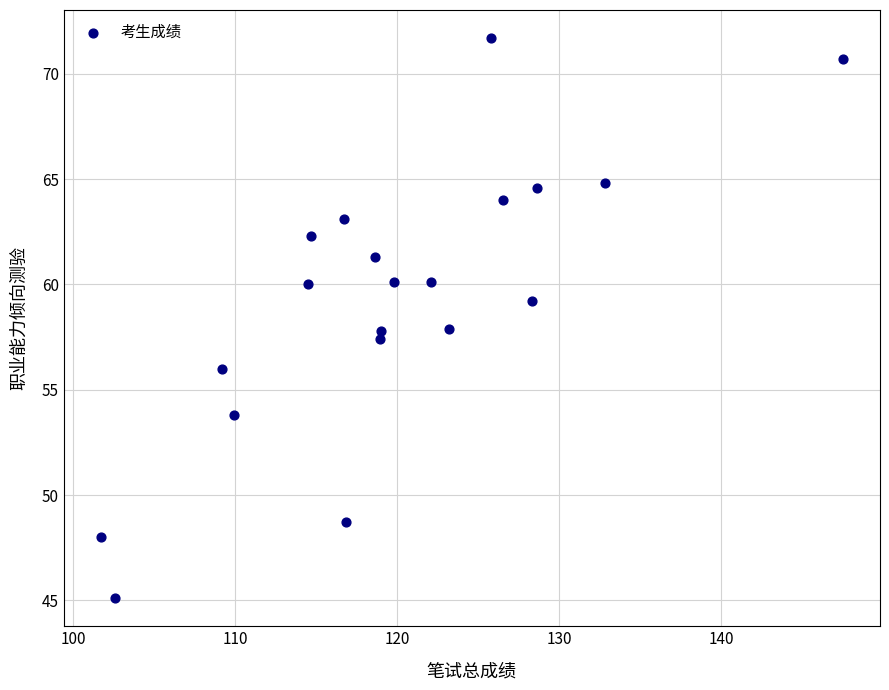

What is the range of Y values (max minus min)?

26.6